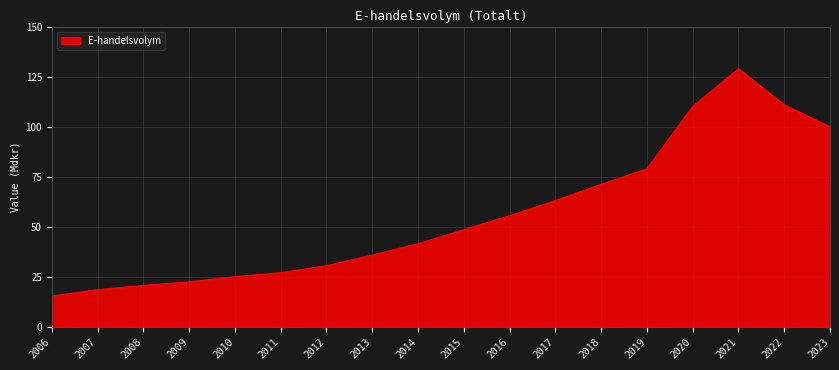

What is the difference between the values at 2017 and 2016?

7.6